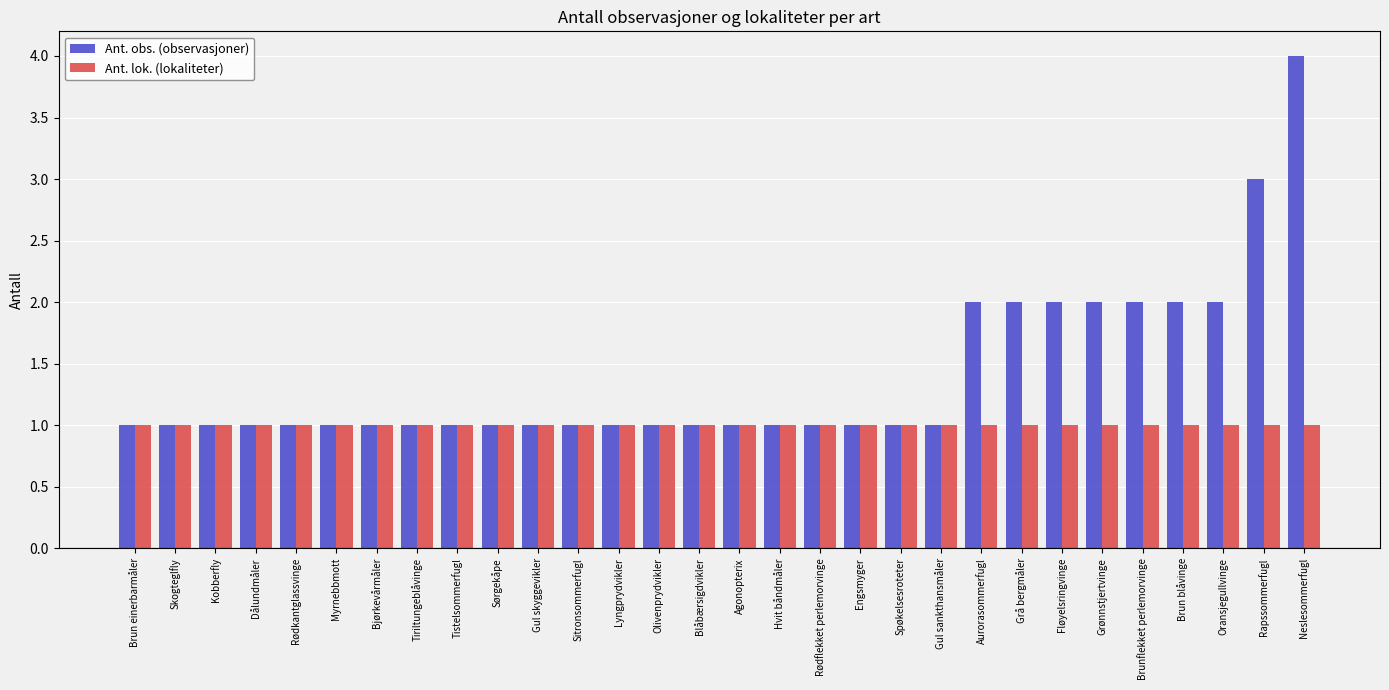

How many groups of bars are there?

30